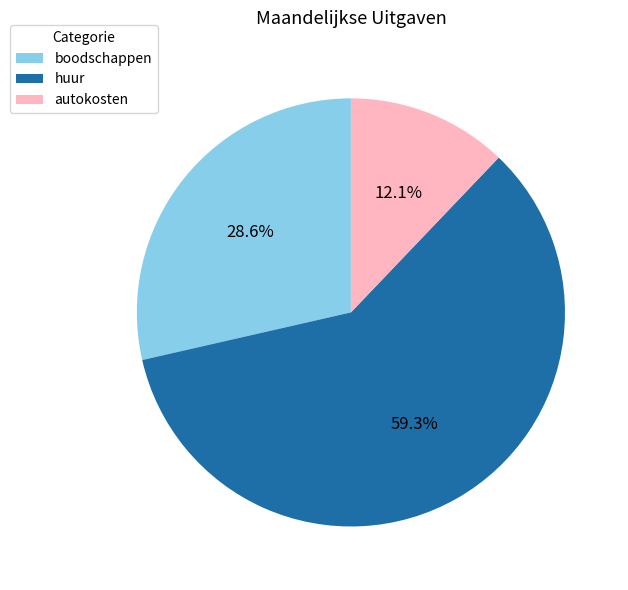

Is it true that huur is 59% of the pie?

True